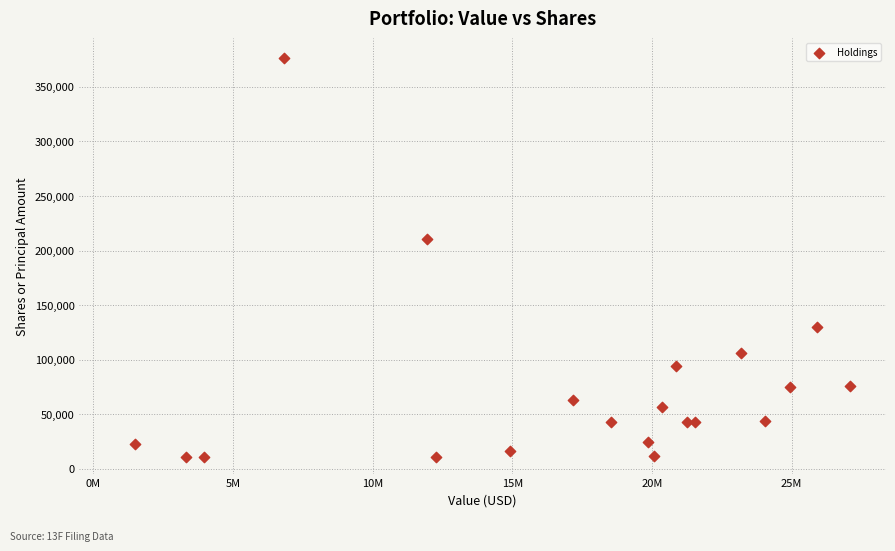

What Y value in the scatter plot is closest to 193383?

211006